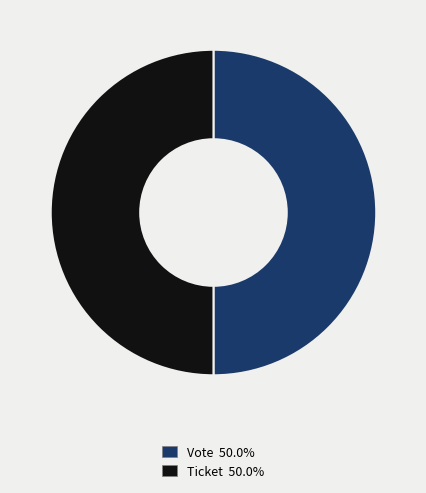

Approximately how many times larger is the value at Ticket 50.0% compared to Vote 50.0%?

1.0